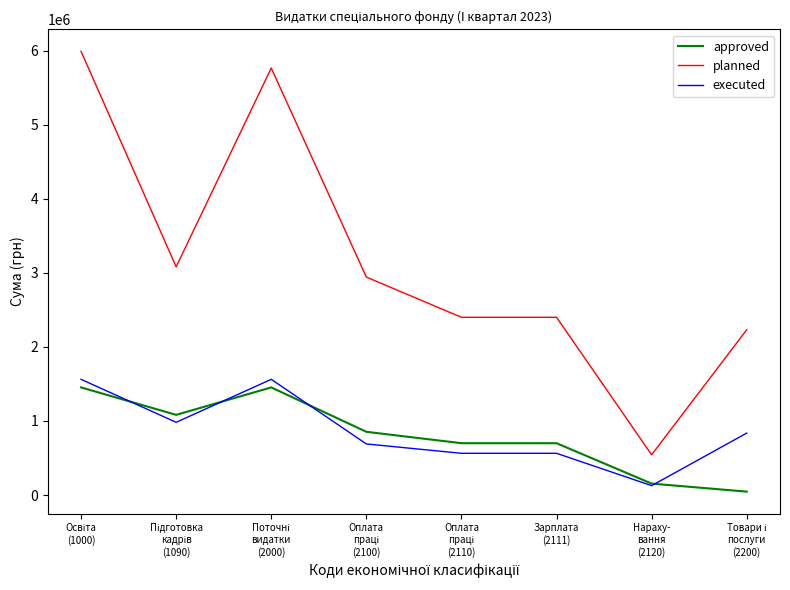

True or false: planned and approved intersect in this chart.

False